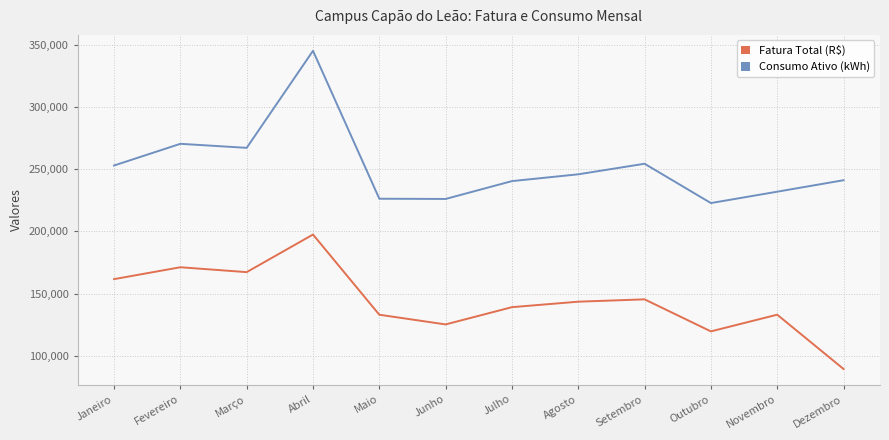

At which label does Consumo Ativo (kWh) reach its peak?

Abril